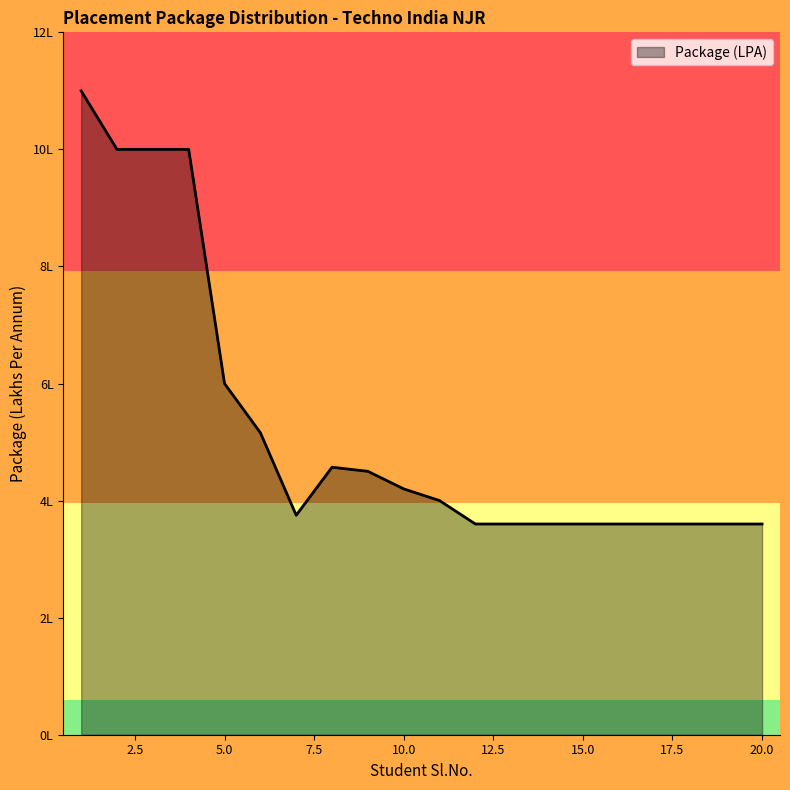

Does the chart display data point markers on the line(s)?

No